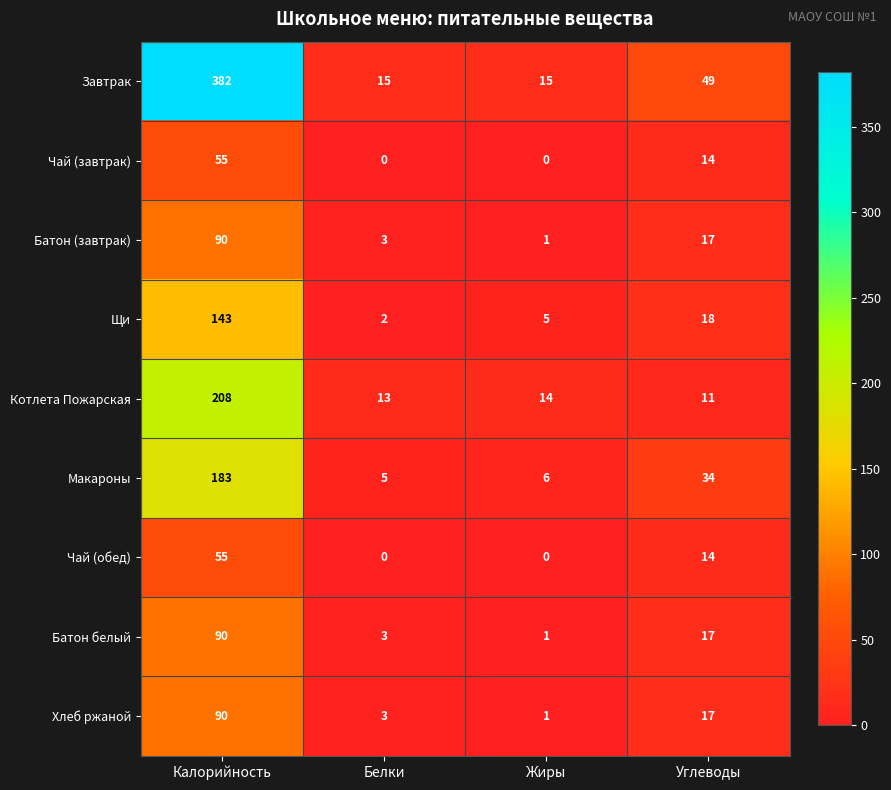

Which series has the largest total across all categories?

Завтрак